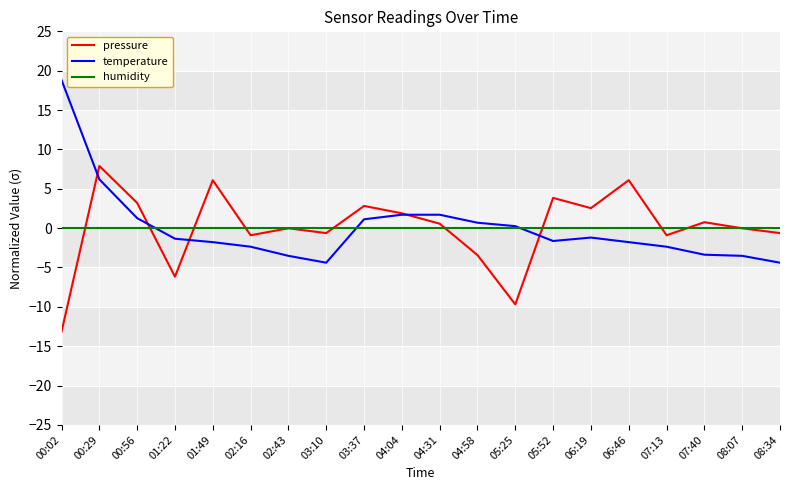

The value of temperature at 00:29 is 10.3. True or false?

False